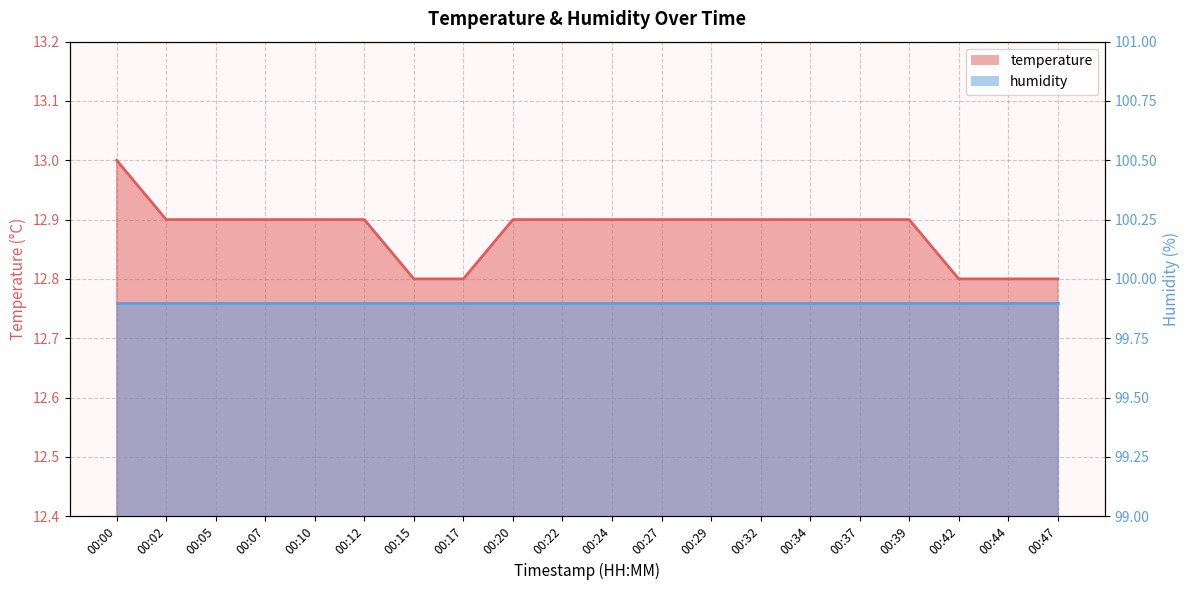

Which label corresponds to the largest value in the chart?

00:00